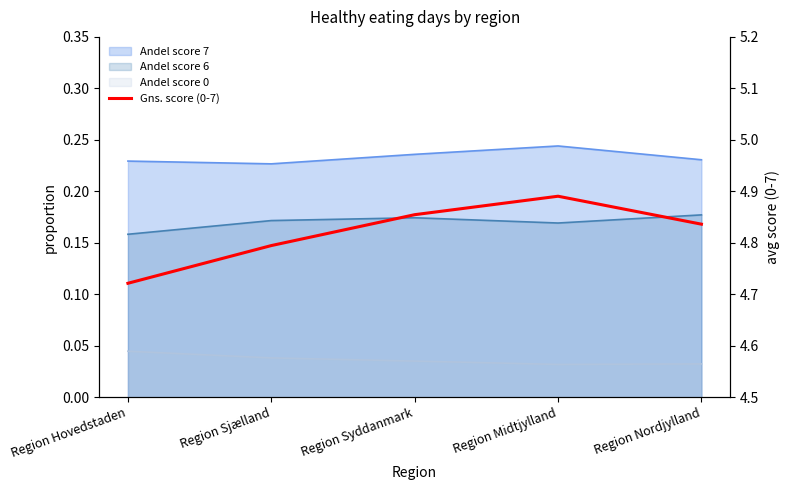

What is the difference between the maximum and second lowest values?

0.1